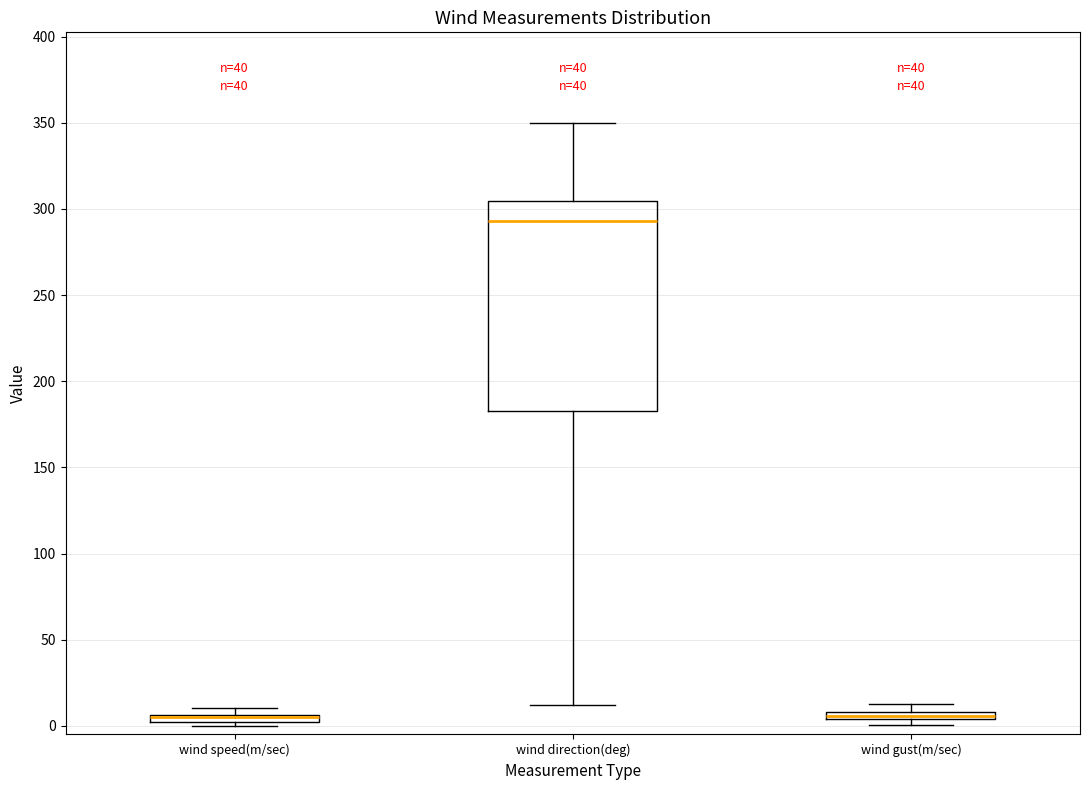

Where is the lower edge of the box for wind gust(m/sec) on the y-axis? The values are not printed on the chart, so give them approximately, as read against the axis.

5